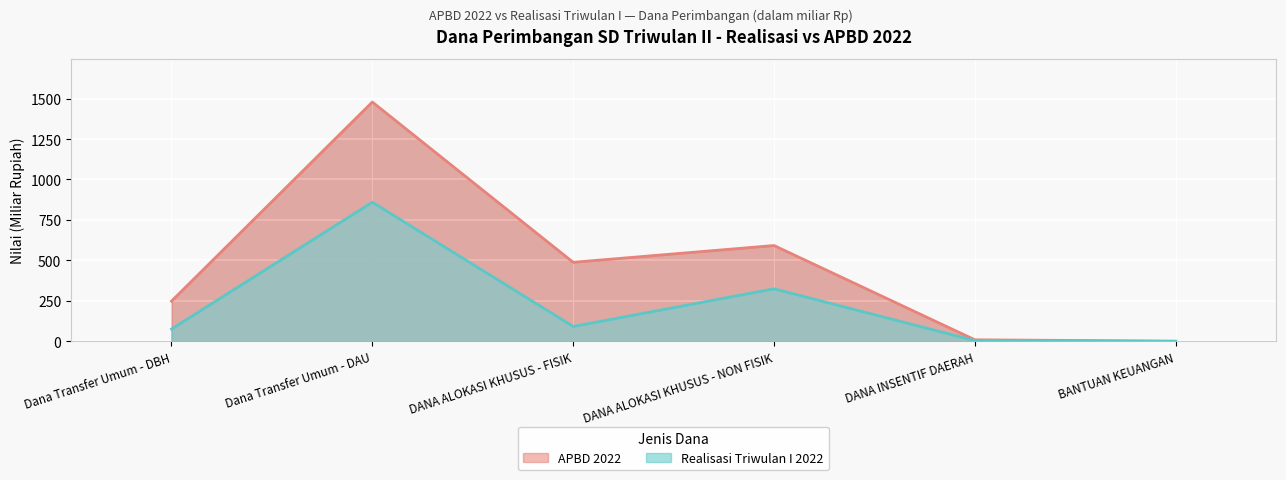

At which label does Realisasi Triwulan I 2022 first exceed 92?

Dana Transfer Umum - DAU